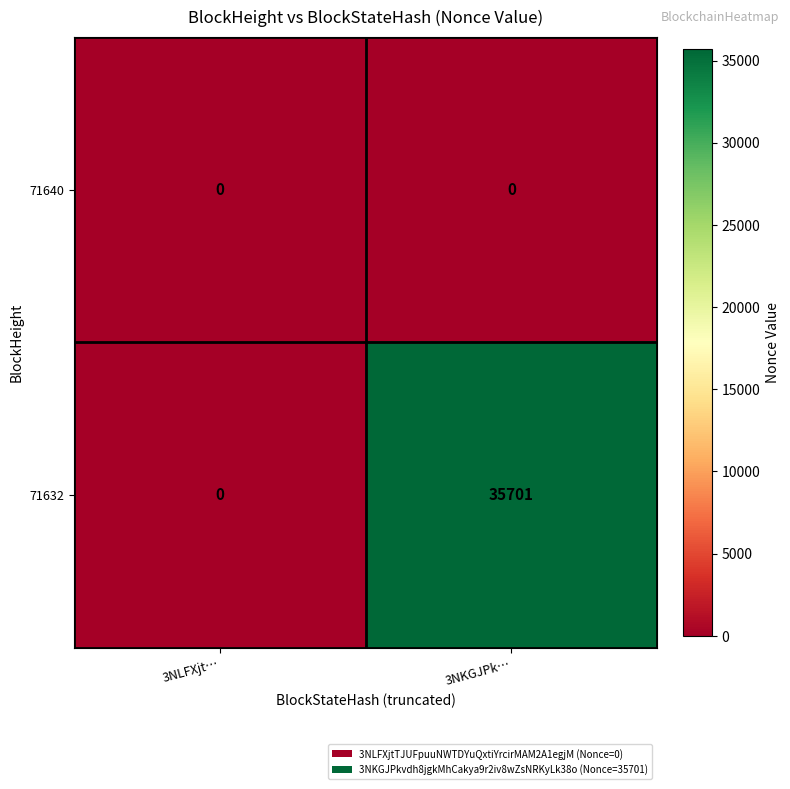

The value of 71632 at 3NLFXjt… is 0. True or false?

True